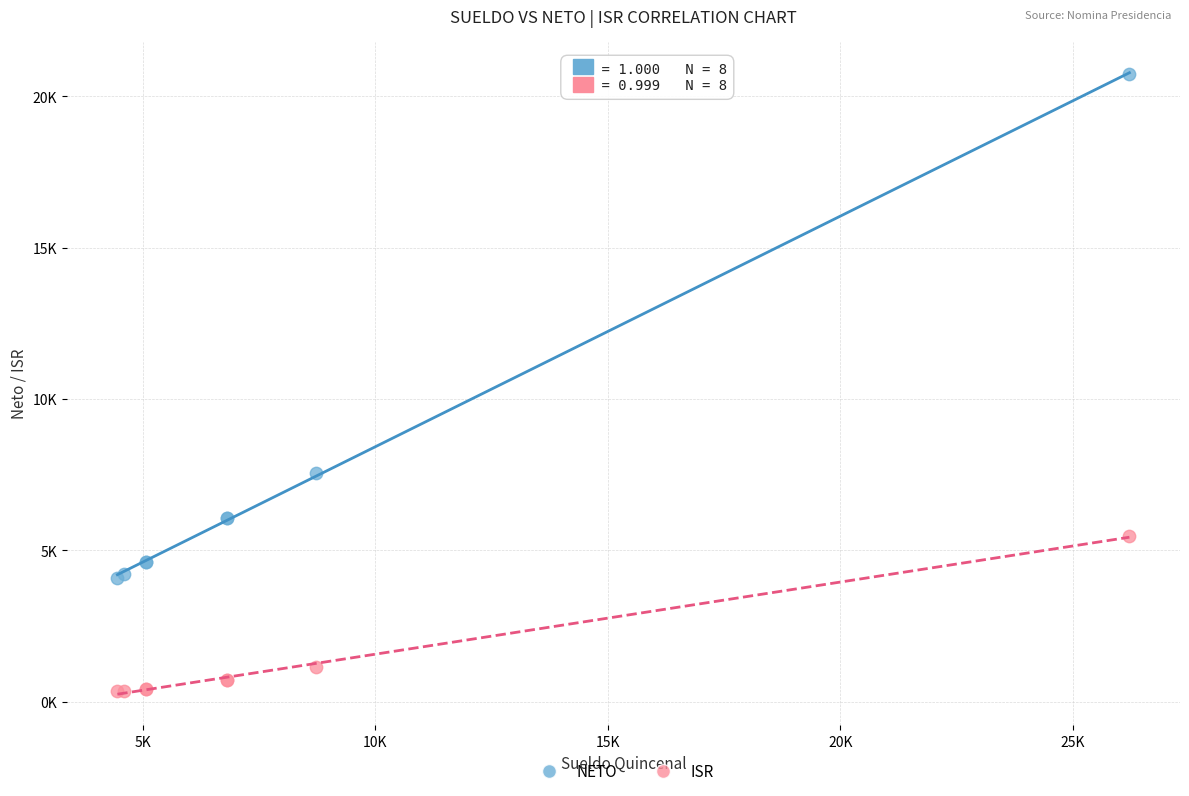

Which series contains the lowest Y value?

ISR